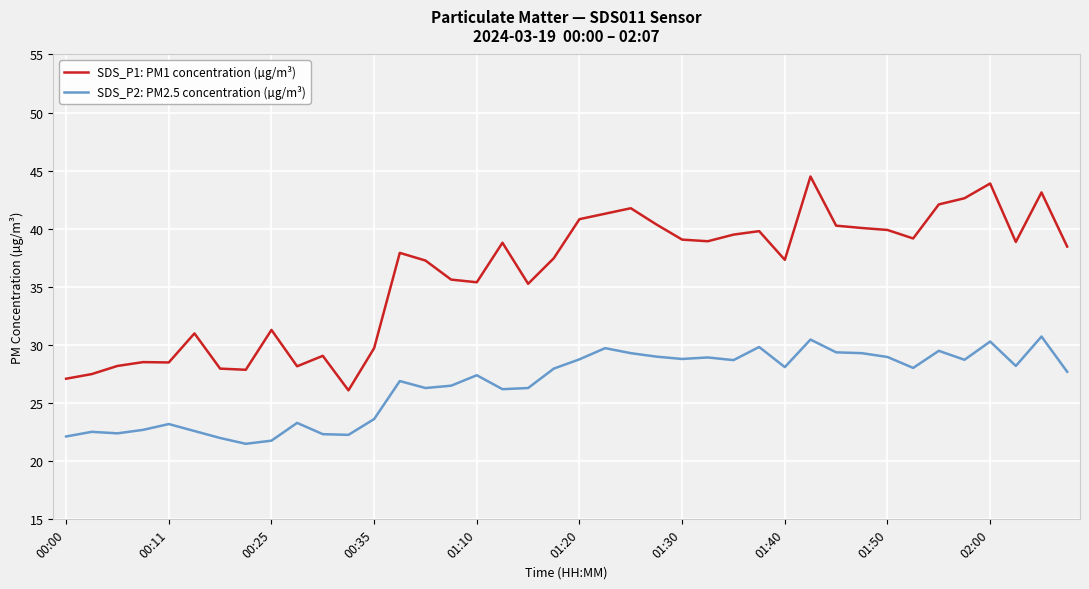

Rank the series by their average value, from lowest to highest.

SDS_P2: PM2.5 concentration (µg/m³), SDS_P1: PM1 concentration (µg/m³)